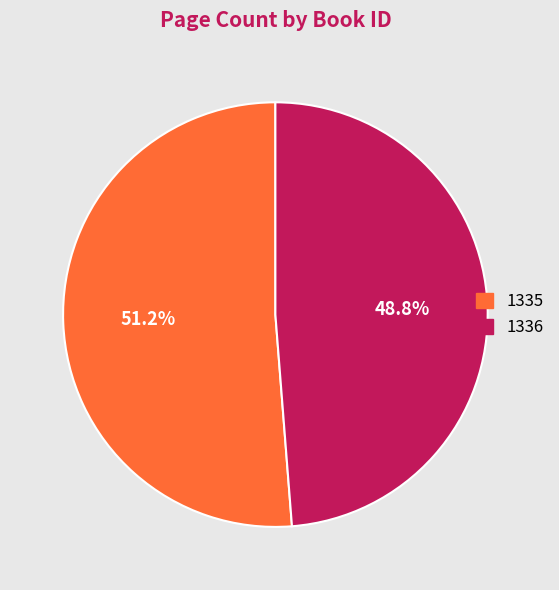

Is it true that 1336 is 37% of the pie?

False